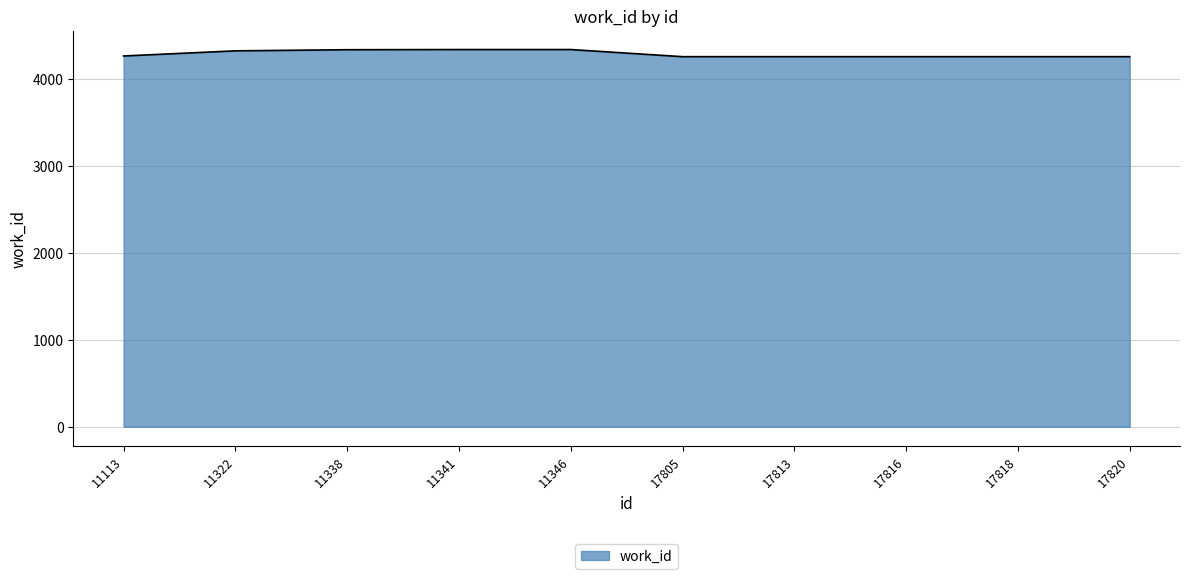

The value at 17816 is 4257. True or false?

True